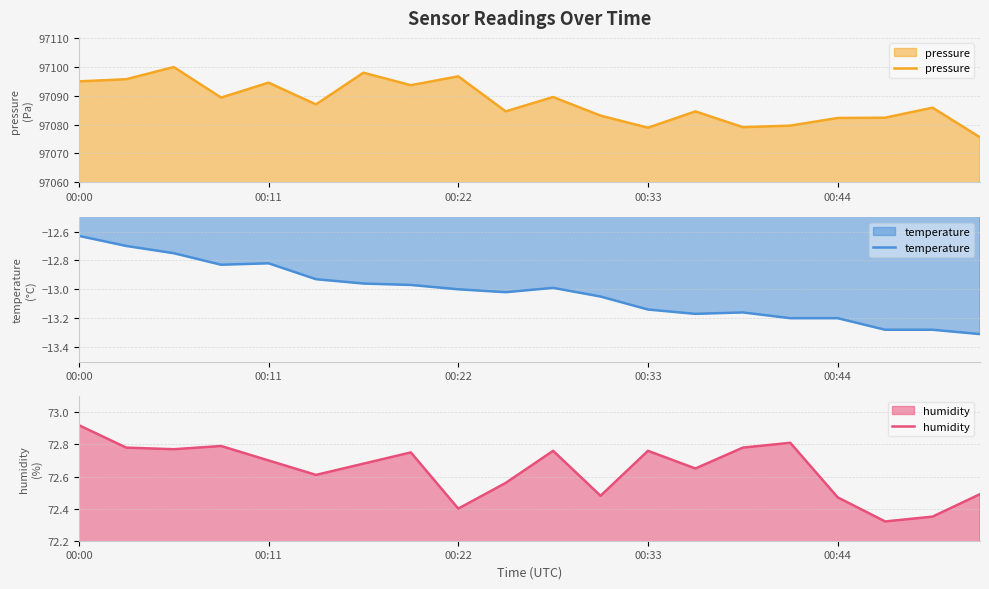

The temperature series shows -19.3 at 13. True or false?

False